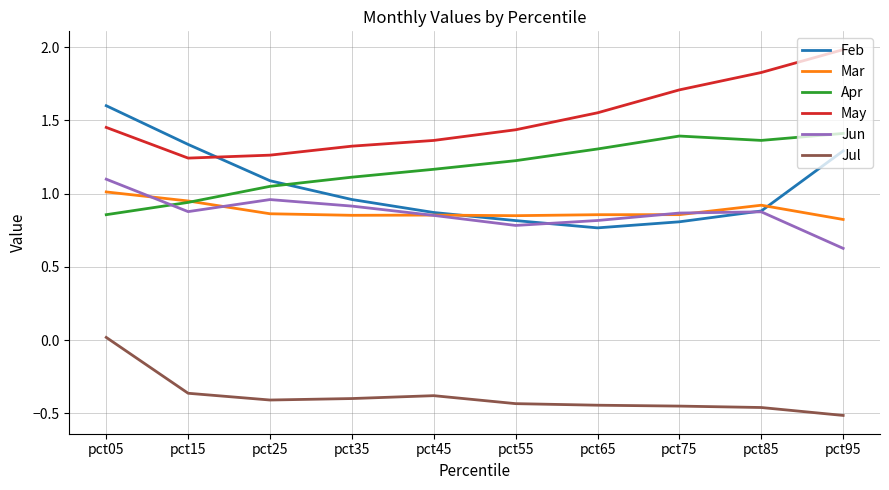

At which label does Mar reach its peak?

pct05